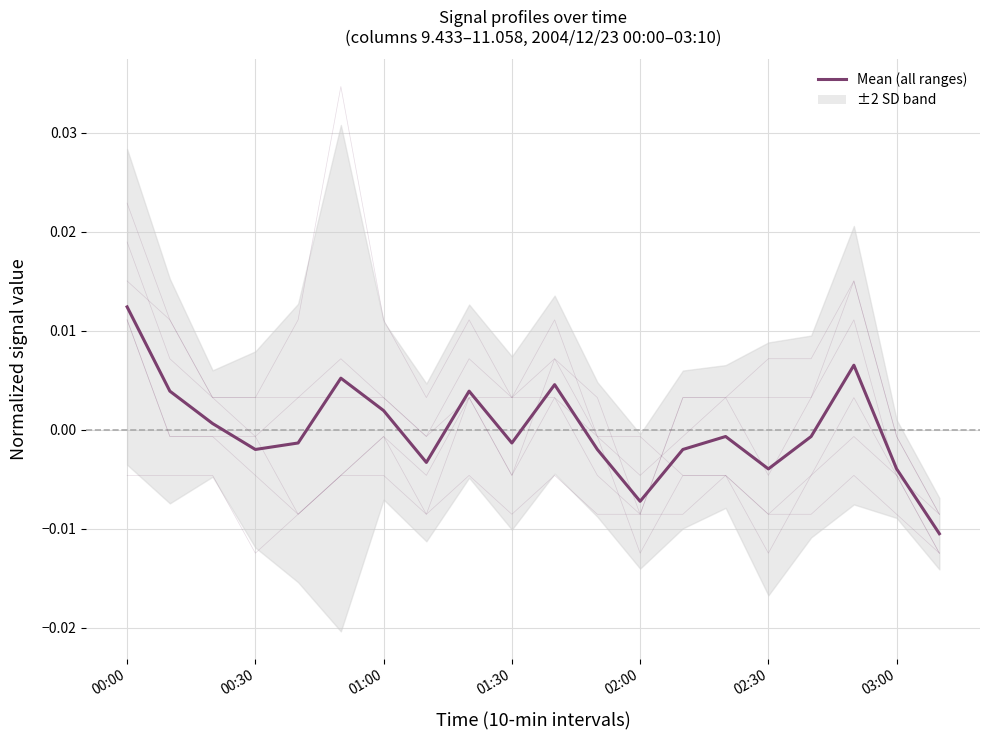

Which category has the highest value across all series?

00:50